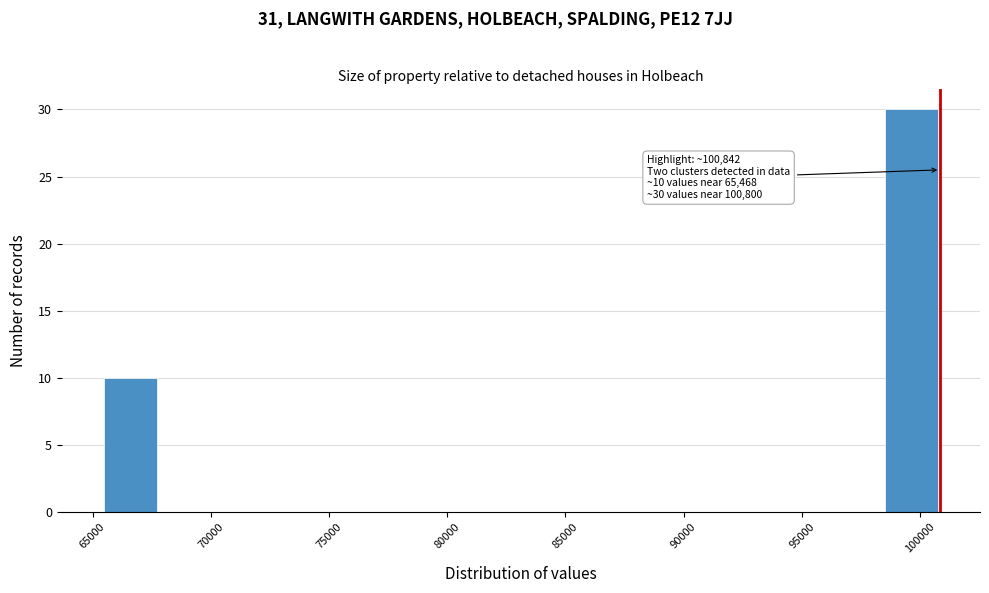

Which range on the x-axis has the tallest bar?

98500 to 101000